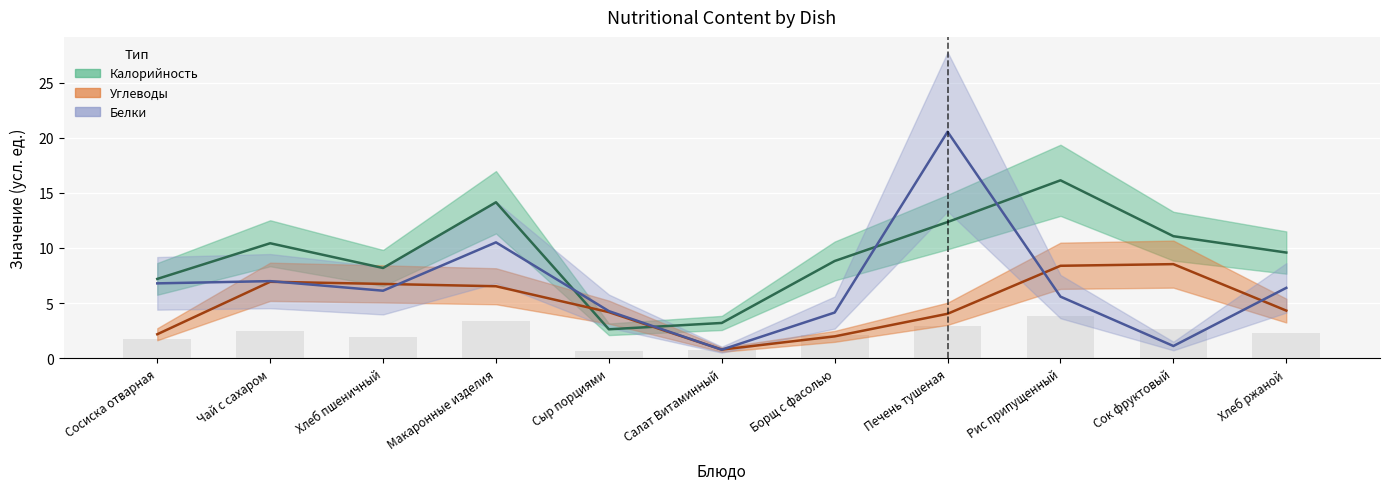

What is the difference between the Углеводы (центр) values at Борщ с фасолью and Сыр порциями?

2.2